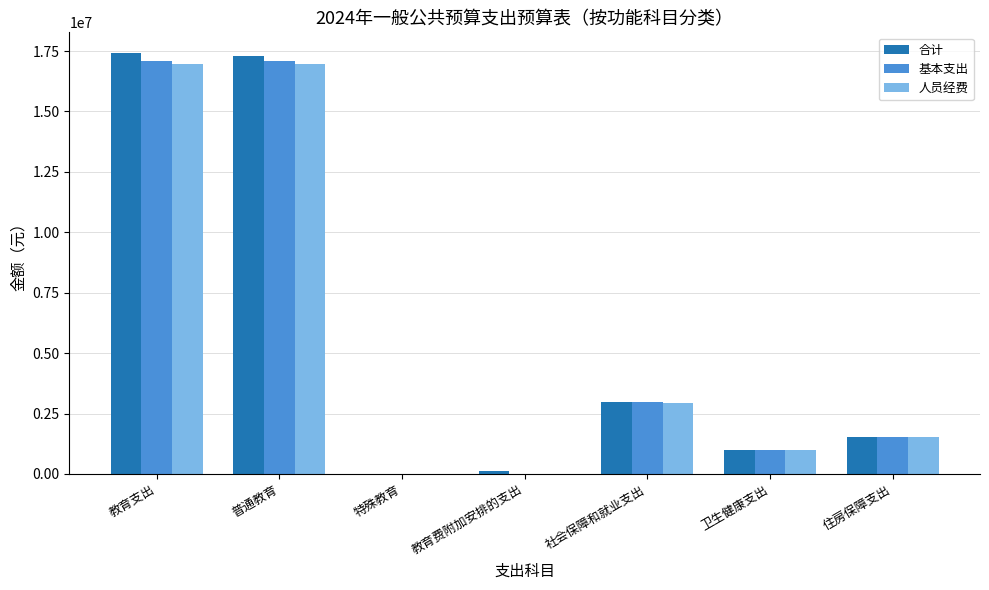

What are all the series names shown in the legend?

合计, 基本支出, 人员经费